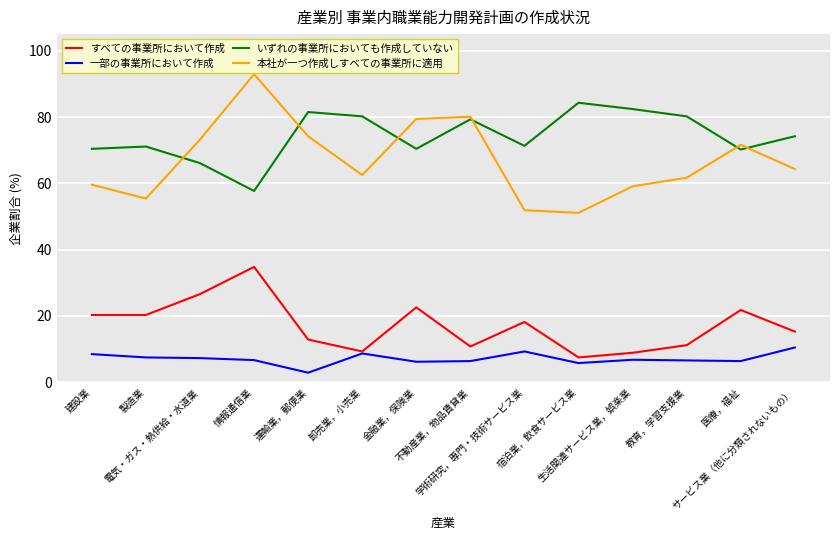

What is the maximum value for 一部の事業所において作成?

10.5